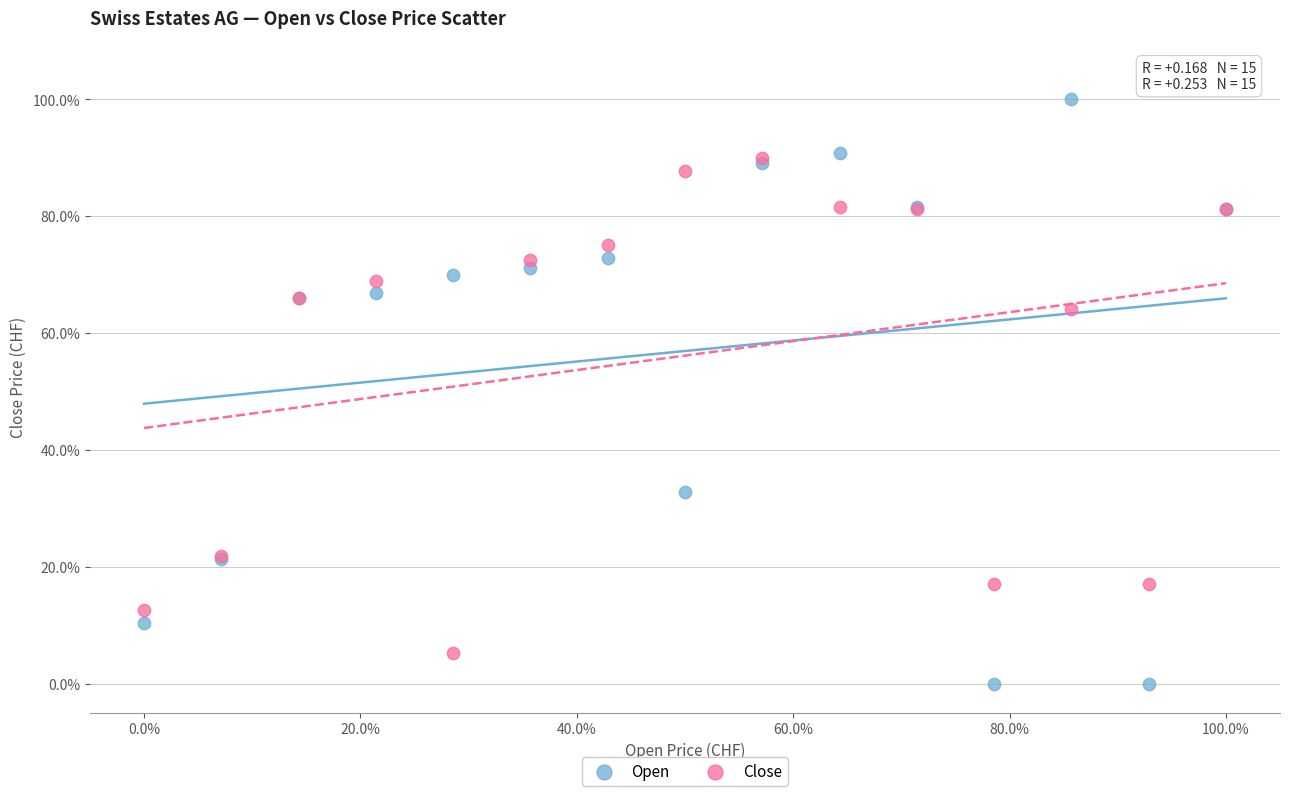

Which series reaches the maximum Y coordinate?

Open